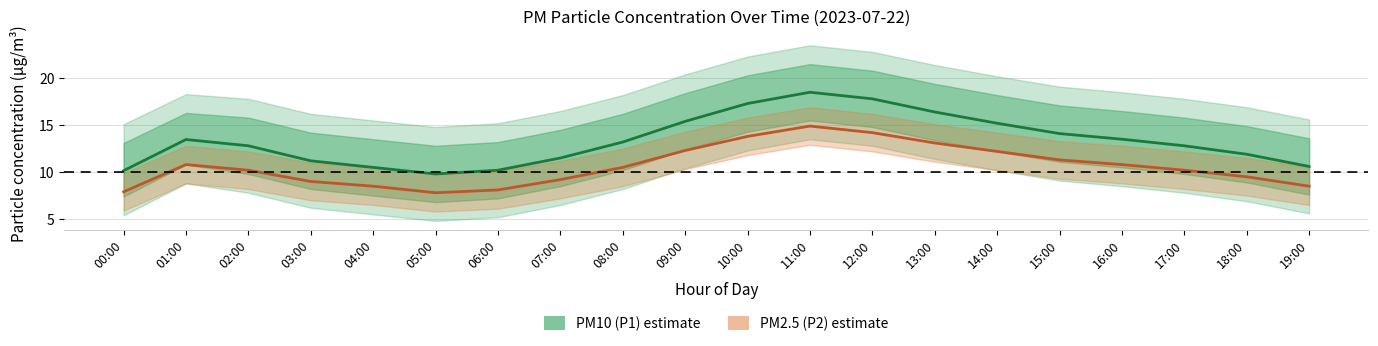

In PM2.5 (P2), how many points are higher than both neighbors (excluding endpoints)?

2